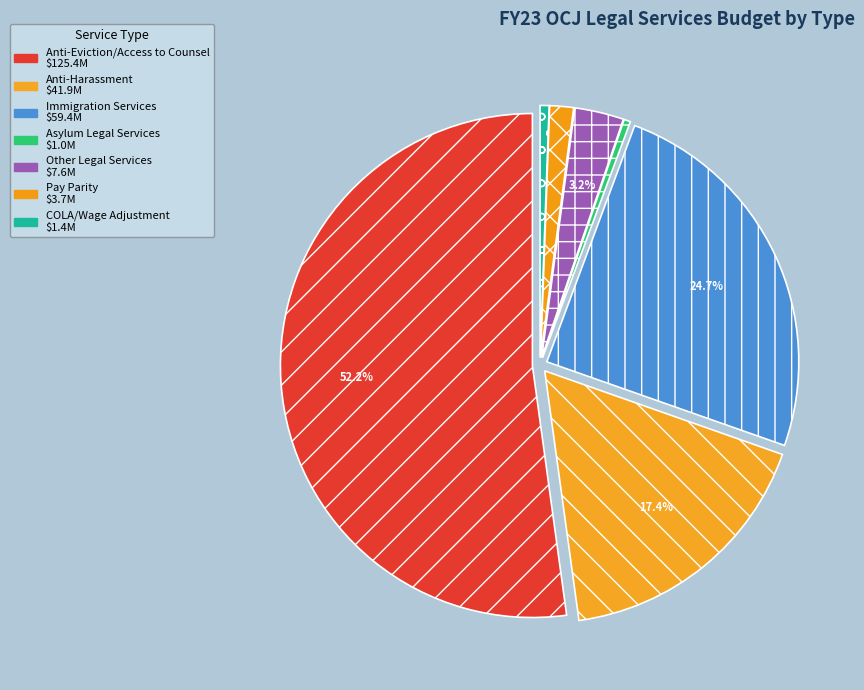

Which slice represents more than half of the pie?

Anti-Eviction/Access to Counsel